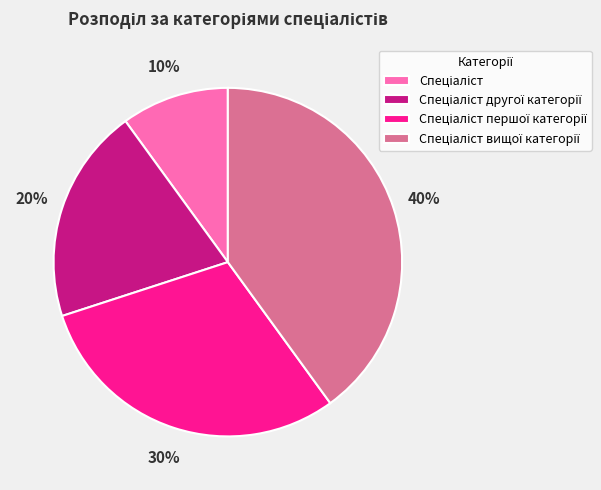

How many segments does this pie chart have?

4